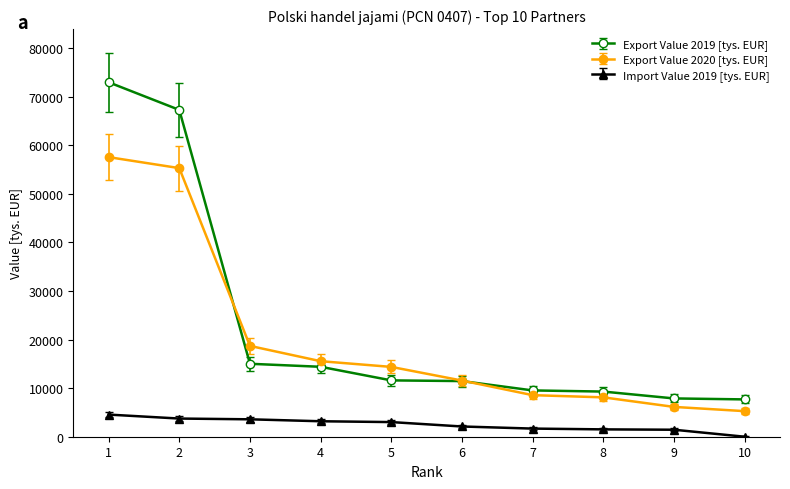

Is it true that Export Value 2020 [tys. EUR] equals 25735.0 at 4?

False